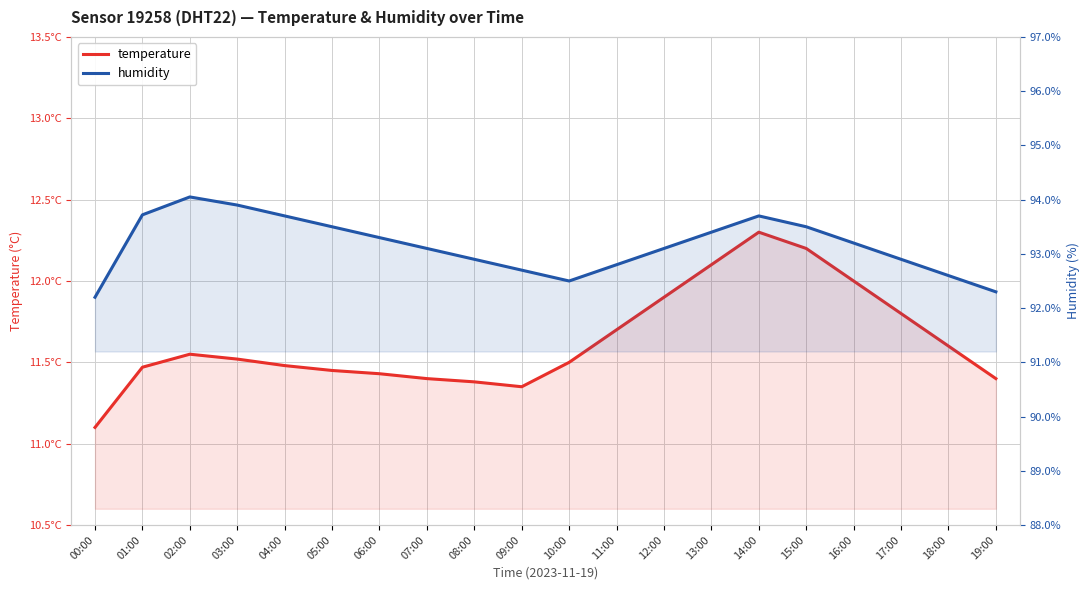

Which series changed the most between 01:00 and 03:00?

humidity